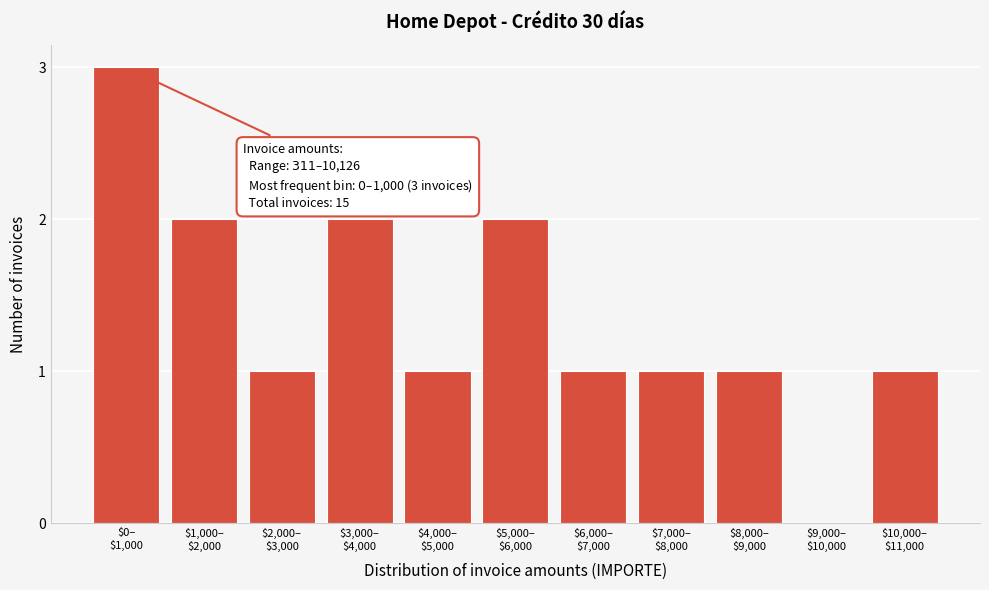

What is the maximum value shown in the chart?

3